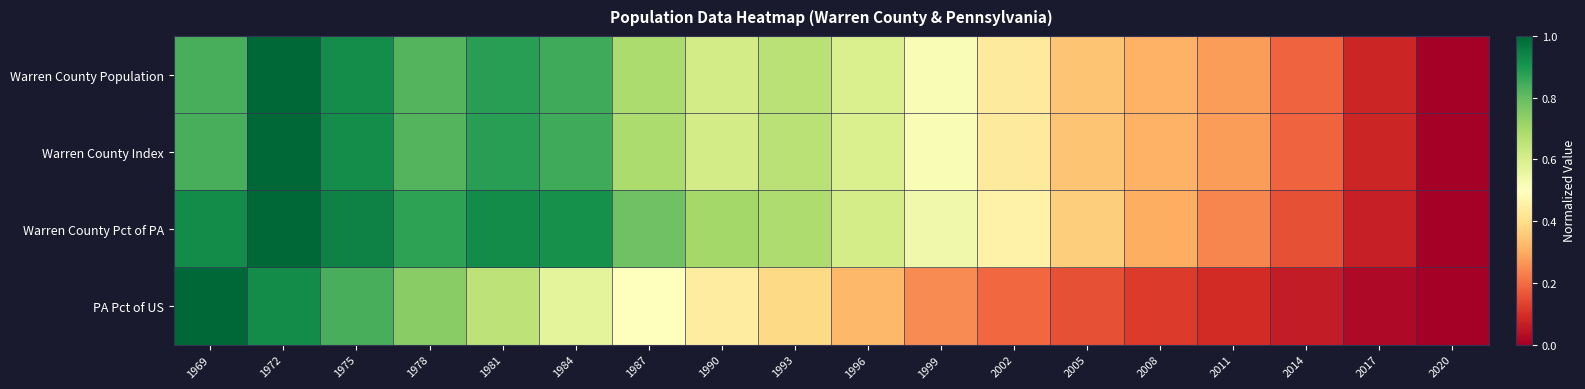

At how many categories does at least one series exceed 0?

17